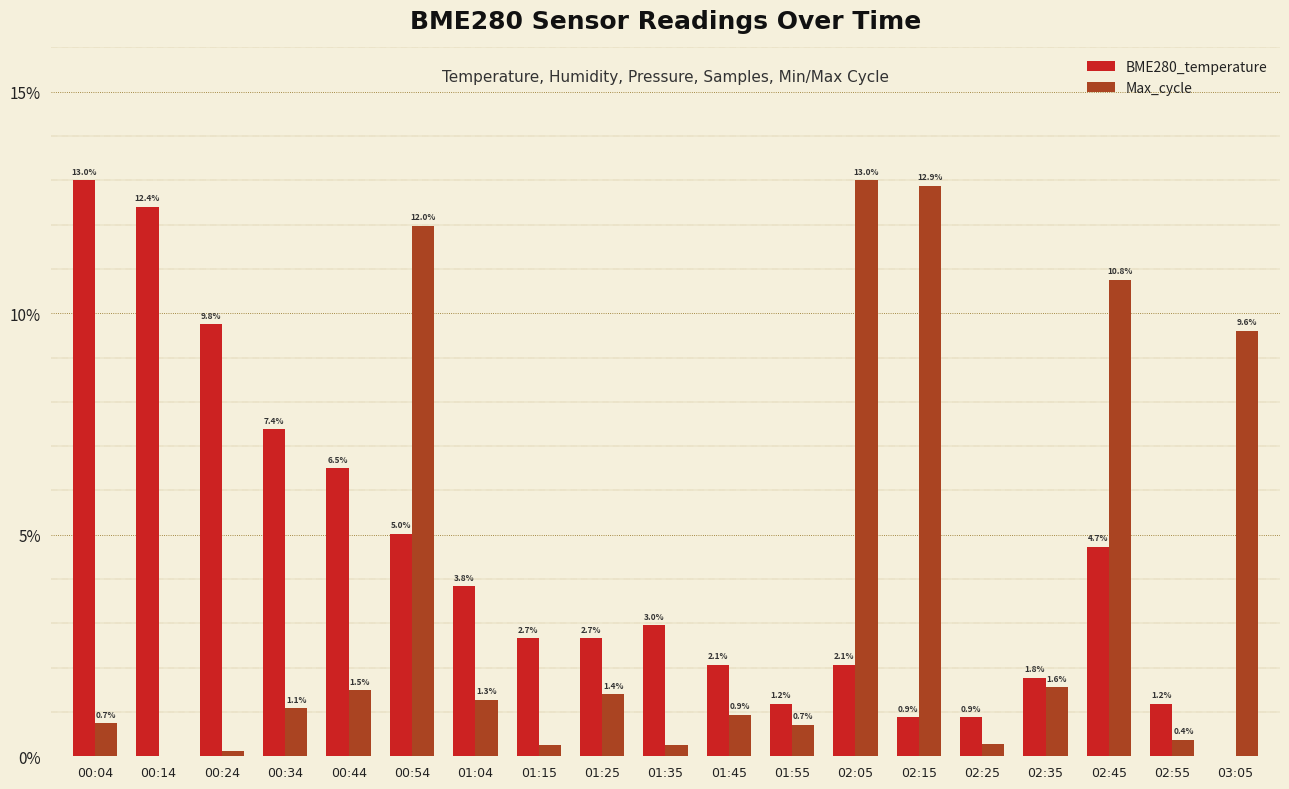

How many groups of bars are there?

19